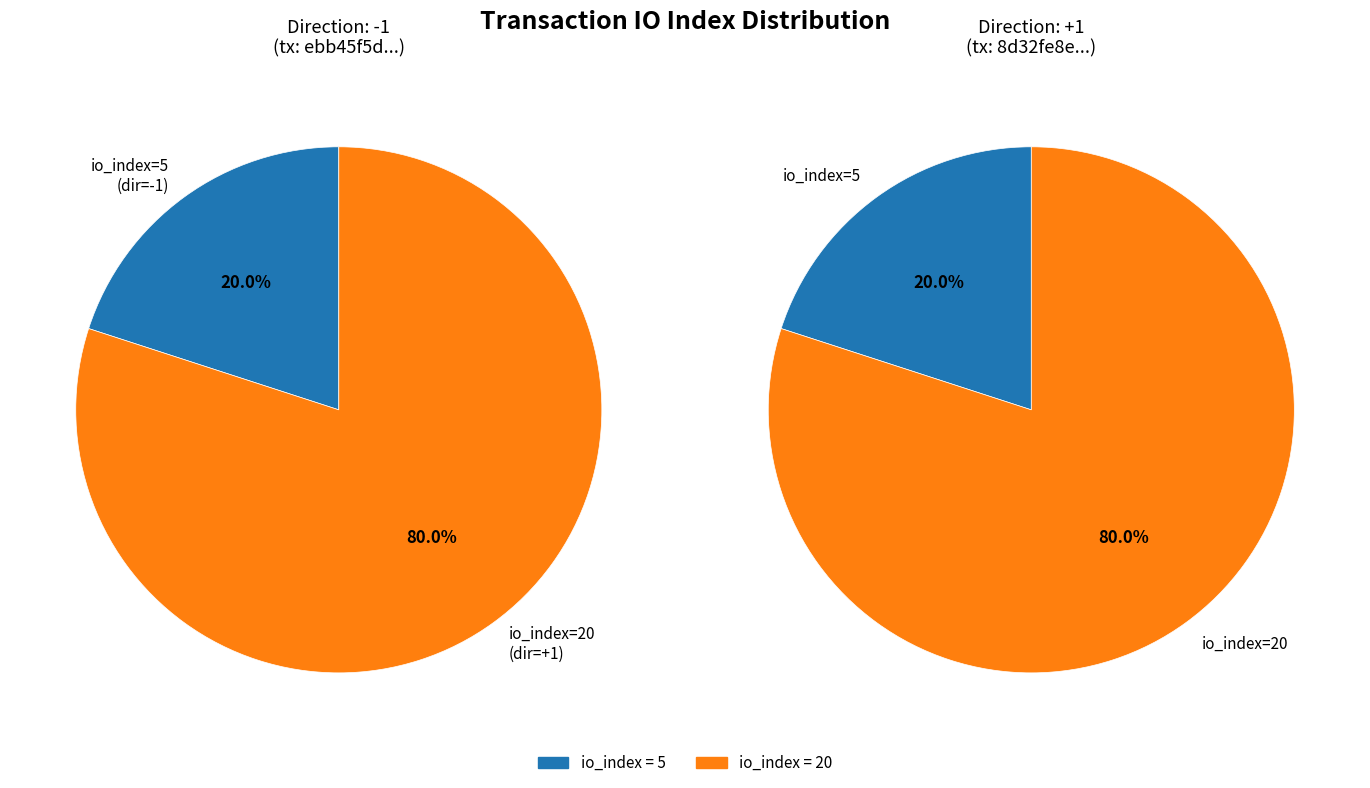

The io_index=20 slice represents 68% of the pie. True or false?

False